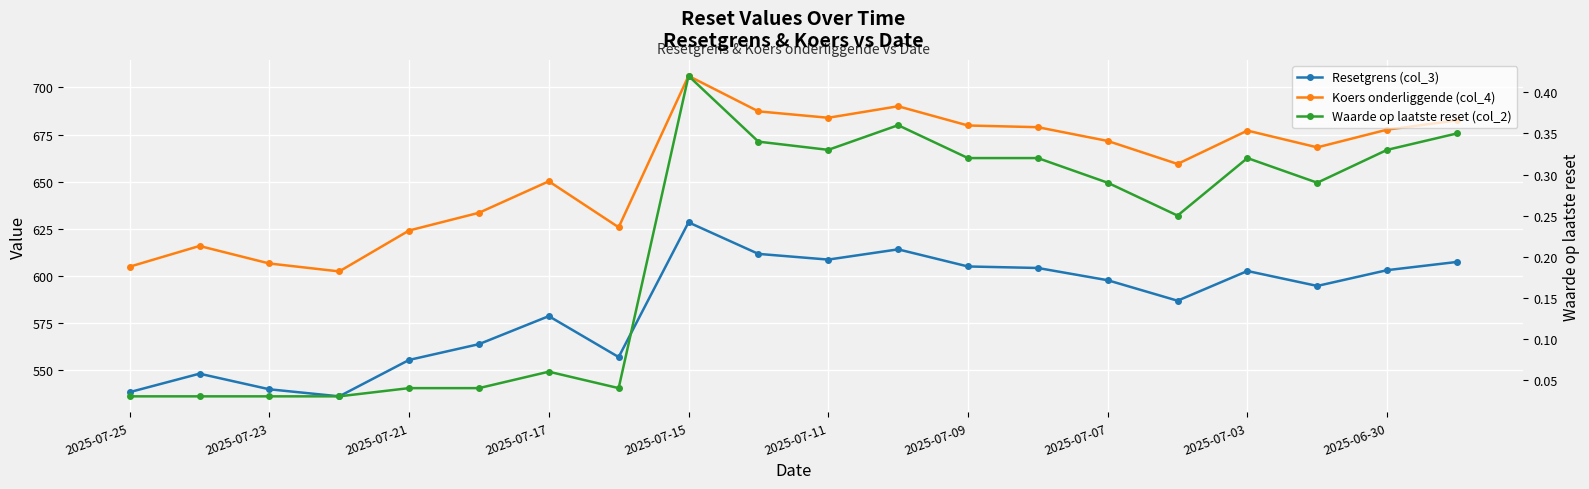

True or false: Resetgrens (col_3) and Koers onderliggende (col_4) intersect in this chart.

False